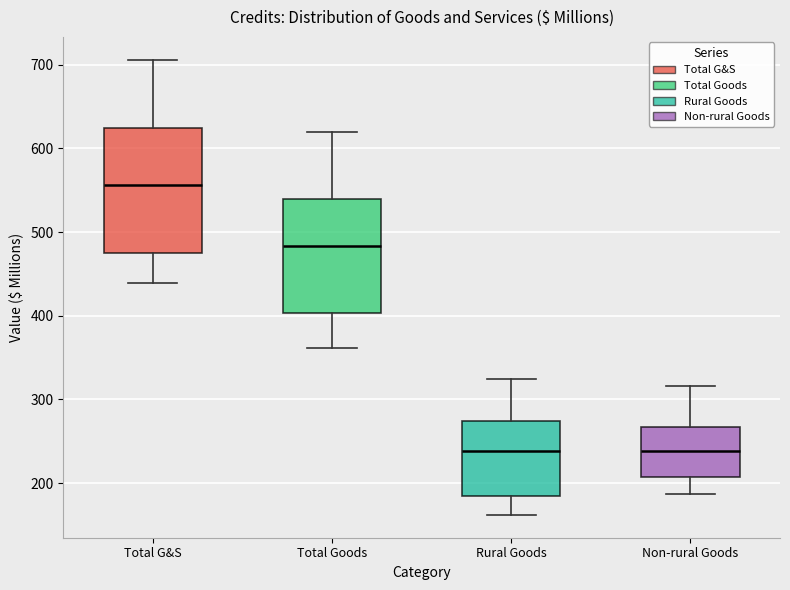

Reading left to right, read every box against the y-axis: the position of its median line, the range the box covers, and the ends of its whiskers. The values are not printed on the chart, so give them approximately, as read against the axis.

Total G&S: median 560, box 480 to 620, whiskers 440 to 710
Total Goods: median 480, box 400 to 540, whiskers 360 to 620
Rural Goods: median 240, box 180 to 270, whiskers 160 to 330
Non-rural Goods: median 240, box 210 to 270, whiskers 190 to 320